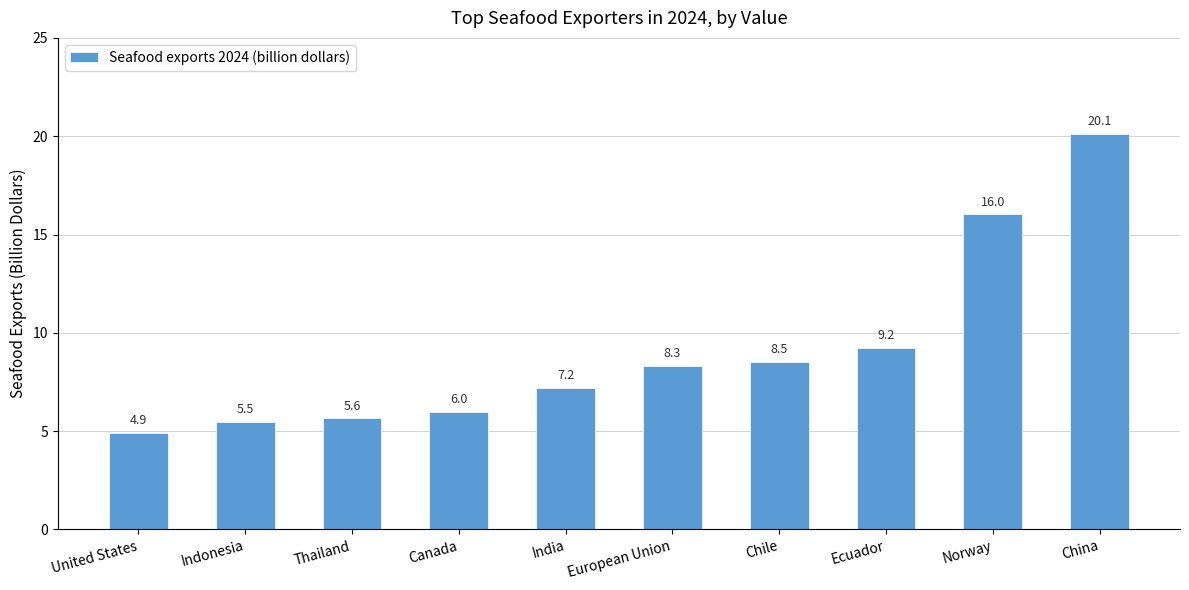

What is the value of the 3rd bar from the left?

5.6